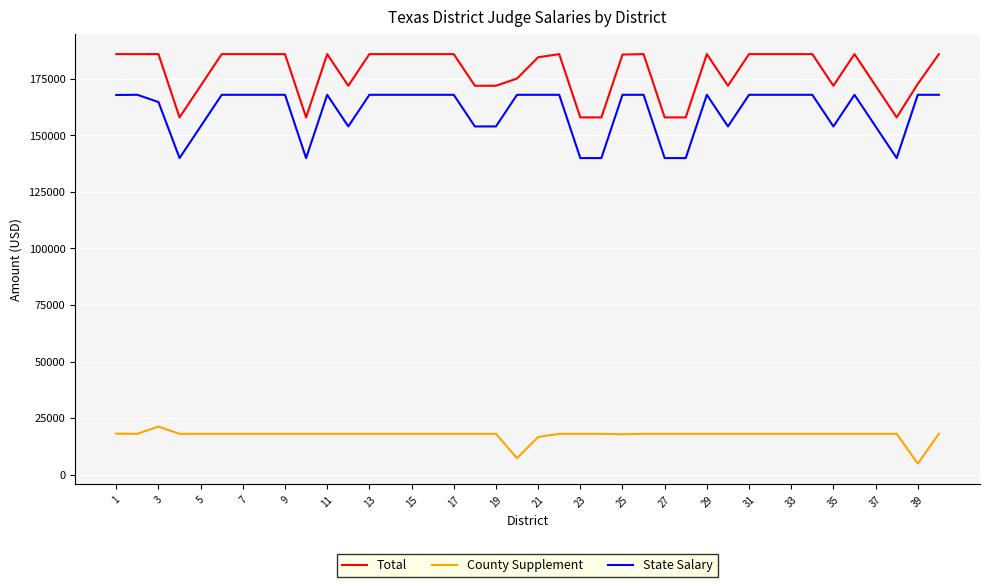

What are all the series names shown in the legend?

Total, County Supplement, State Salary